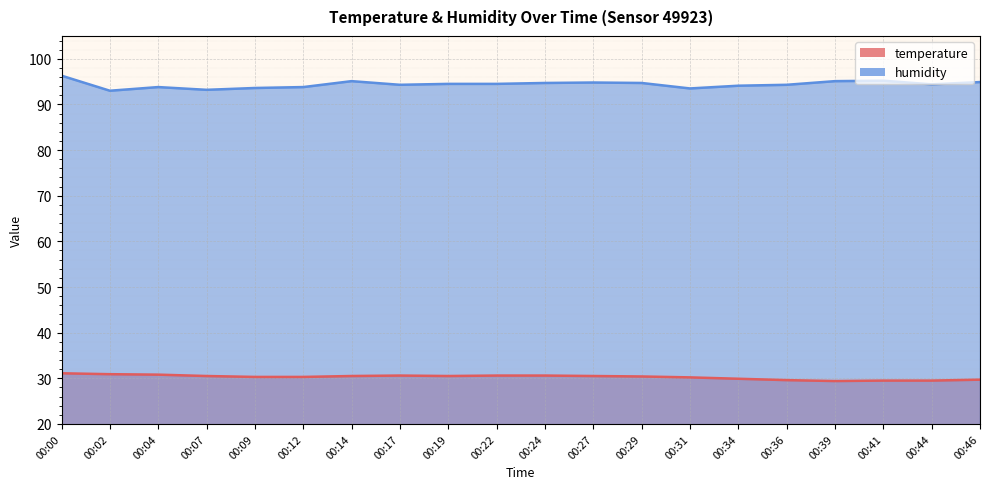

How many interior local peaks does the temperature series have?

1